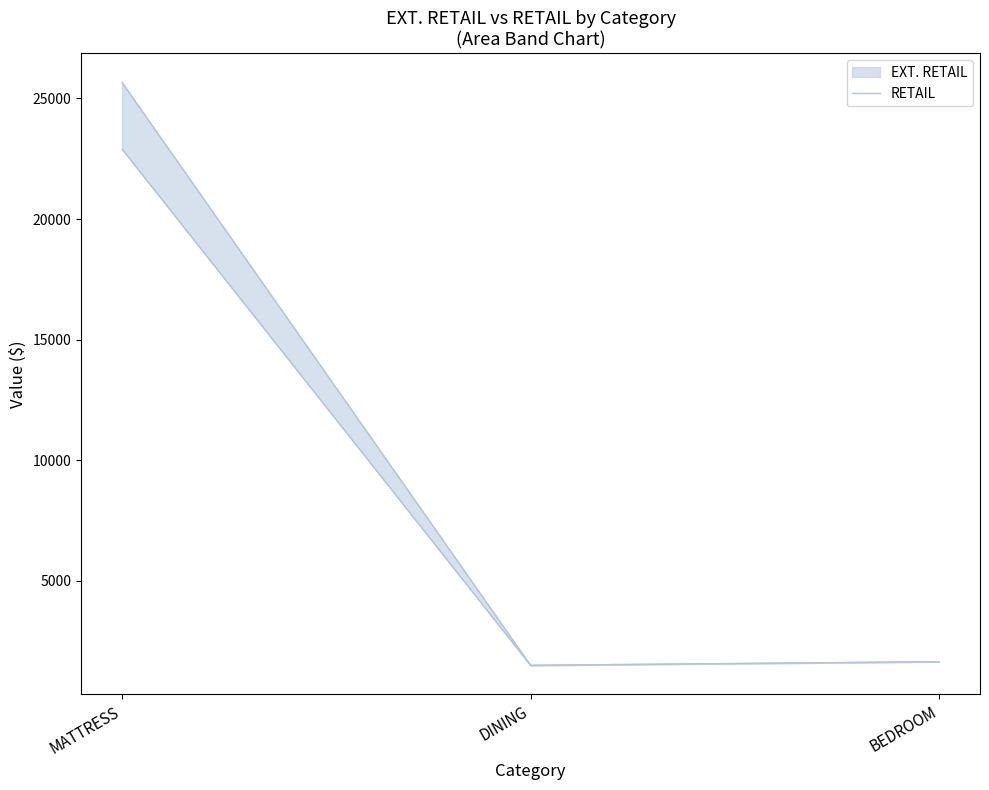

True or false: the data shows 1650 at BEDROOM.

True